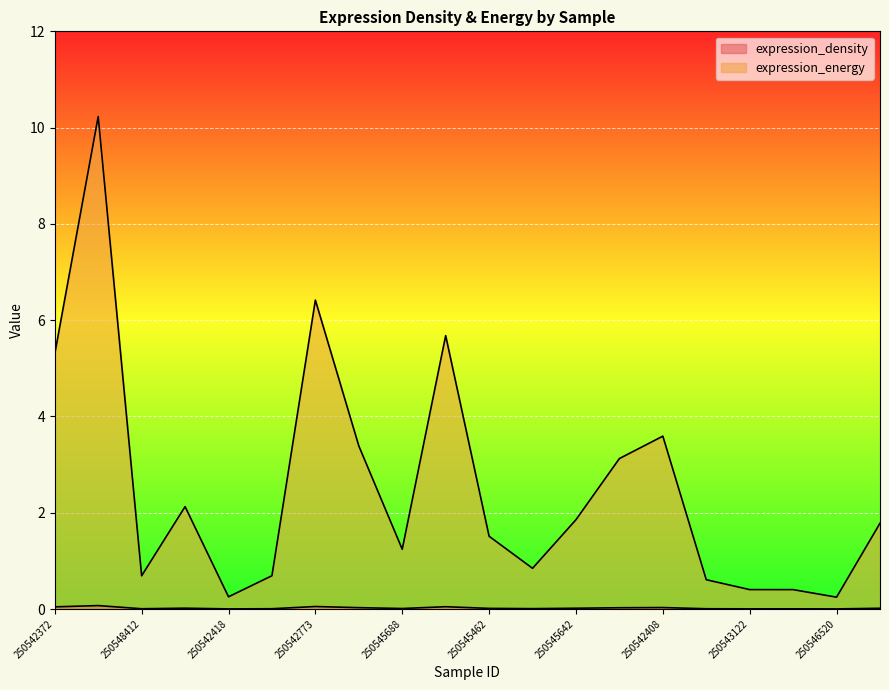

At which category does expression_density reach its first local valley?

250548412